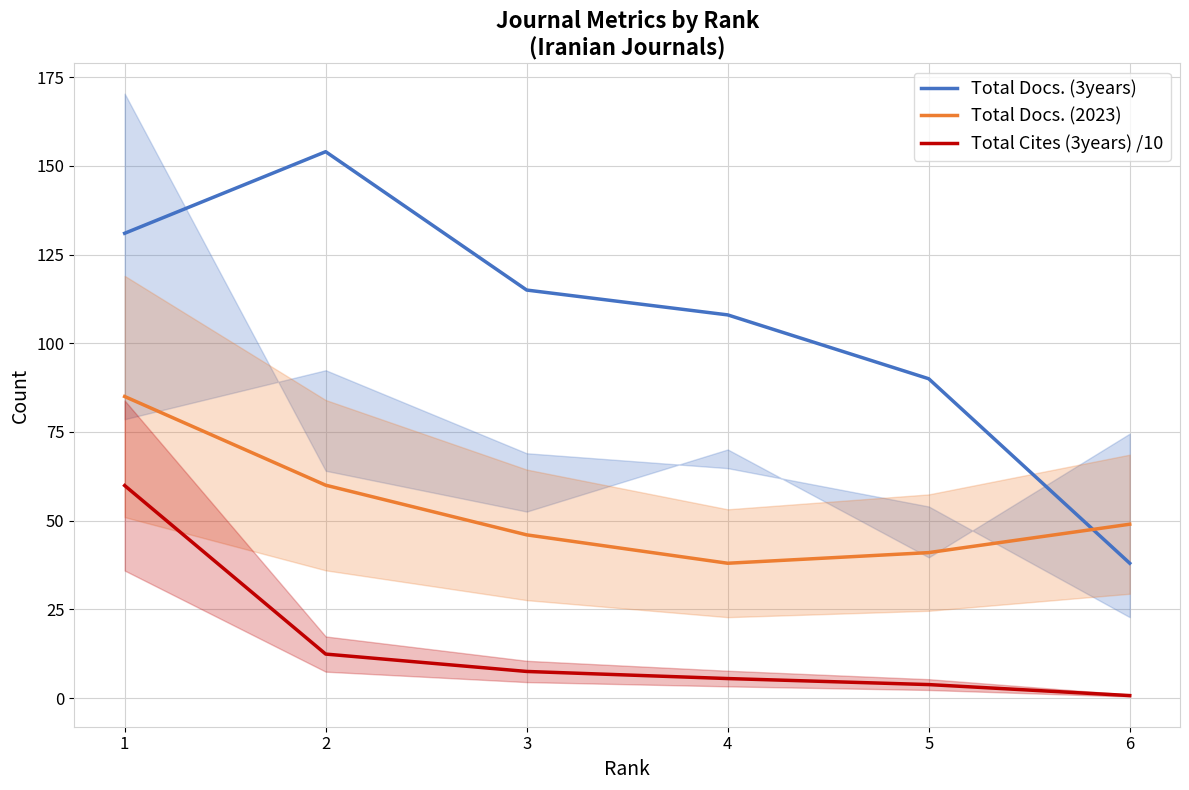

Read the Total Docs. (2023) value at 4.

38.0